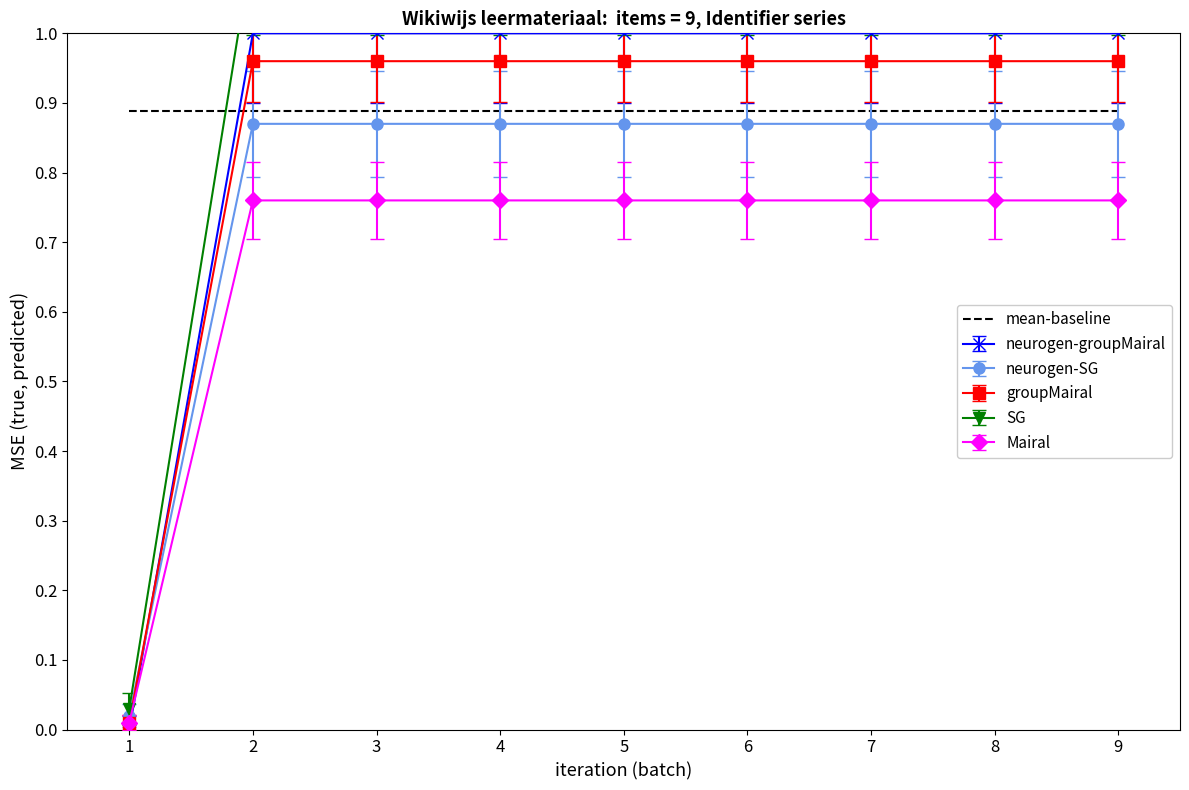

The groupMairal series shows 1.5 at 7. True or false?

False